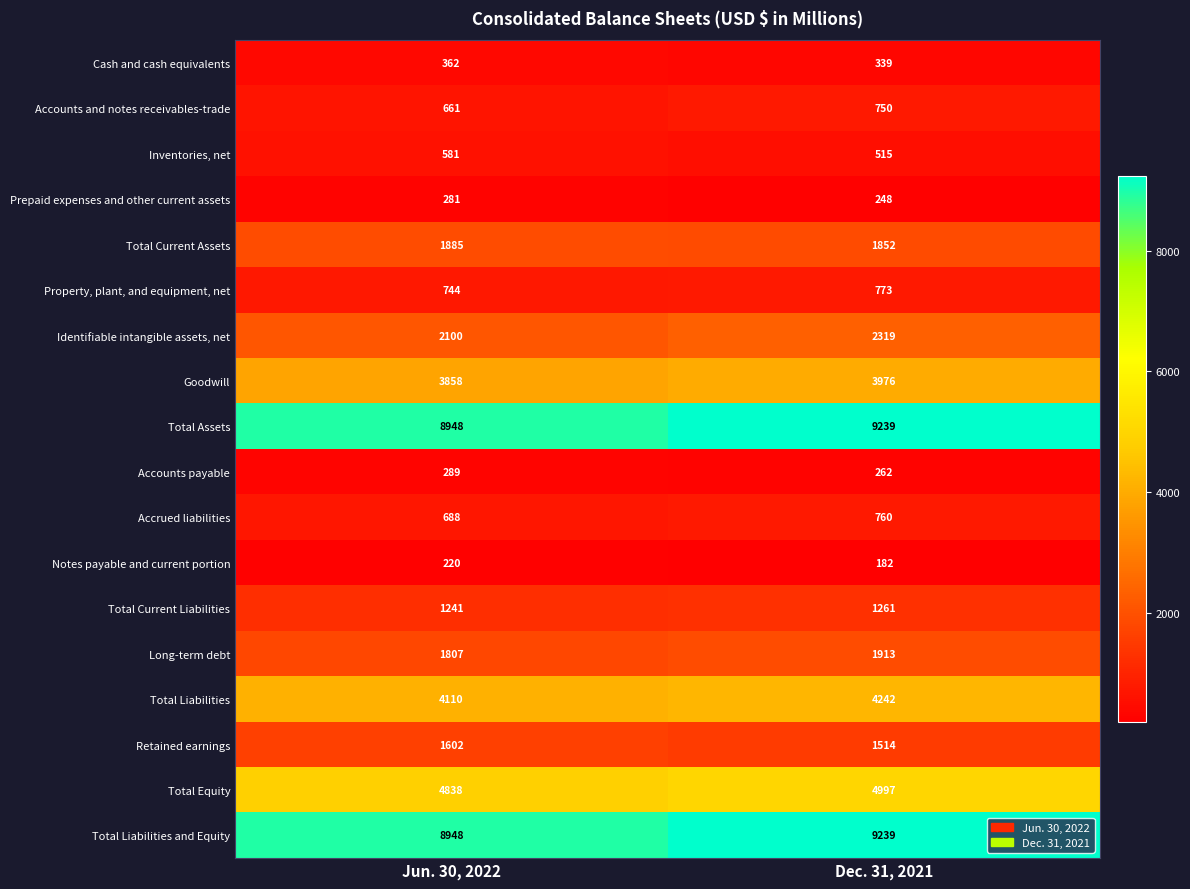

What is the spread (max minus min) of values at Jun. 30, 2022?

8728